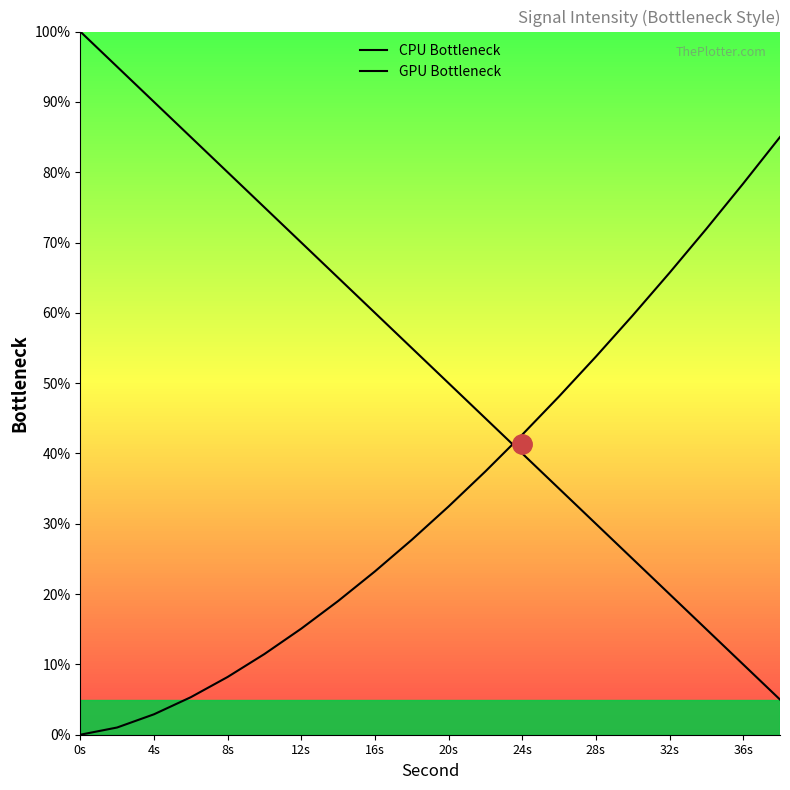

Which series has the widest spread of values?

CPU Bottleneck